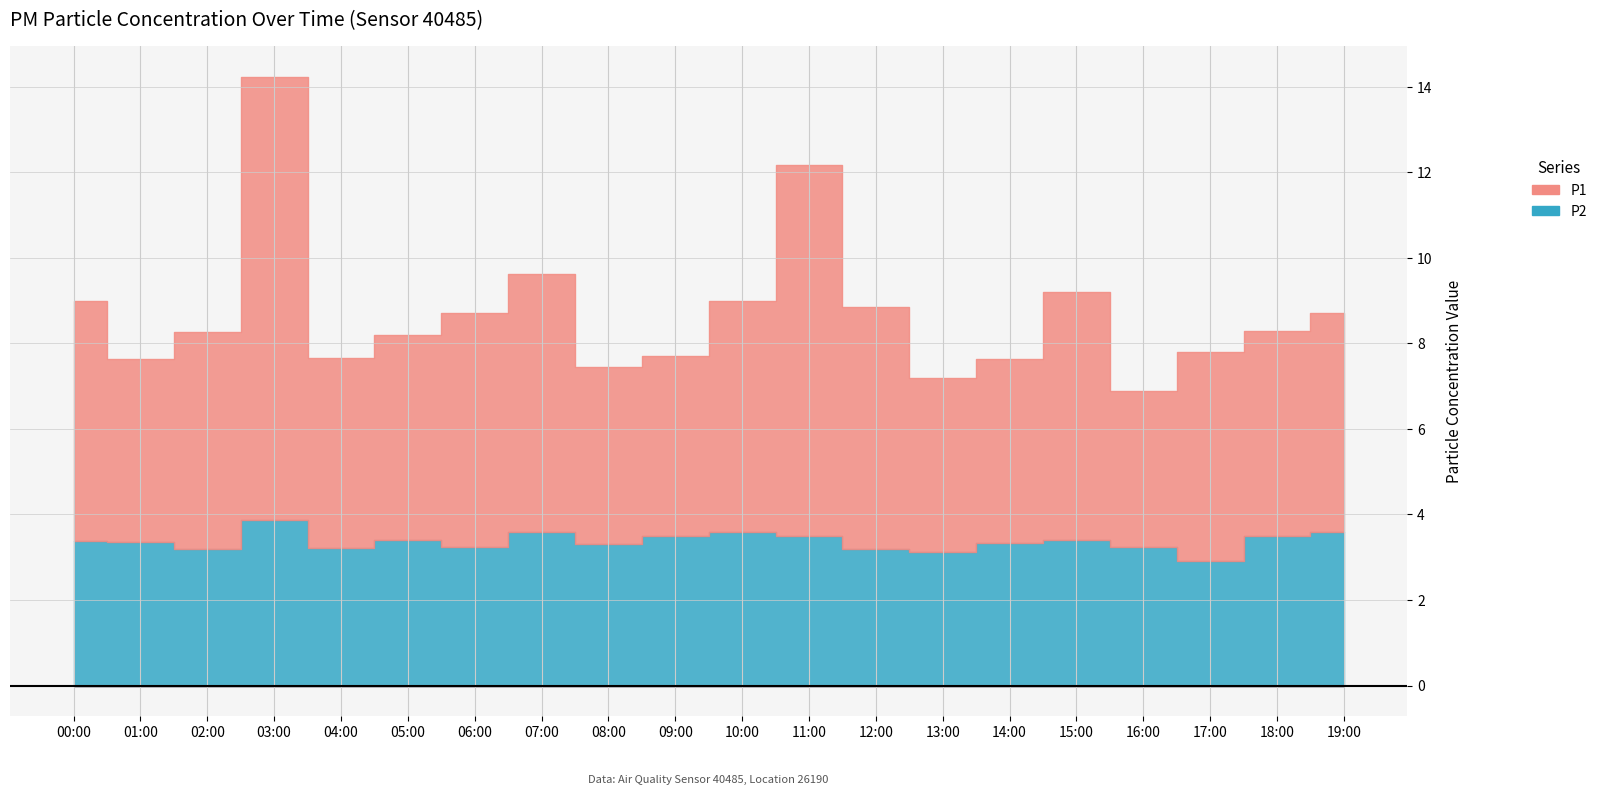

Where does the P2 series first go above 3?

00:00